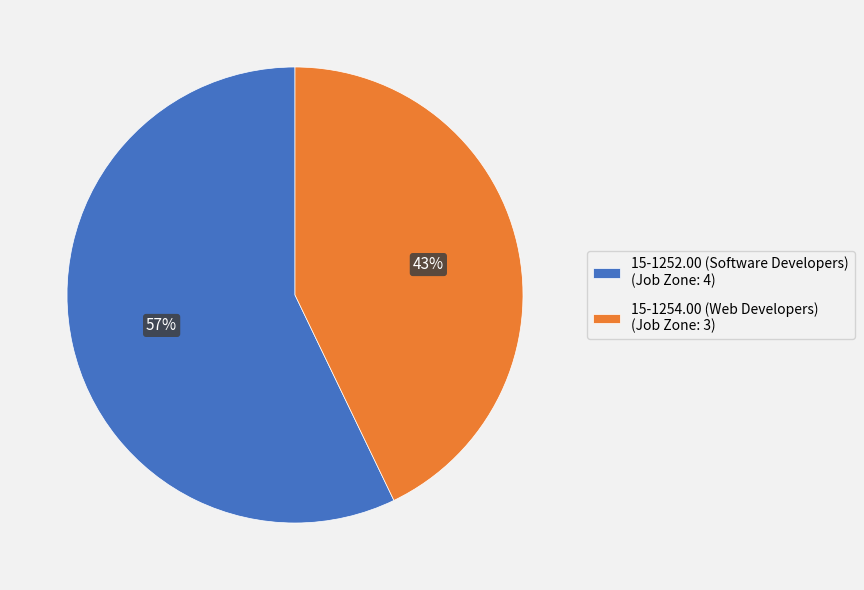

The 15-1252.00 (Software Developers) slice represents 63% of the pie. True or false?

False